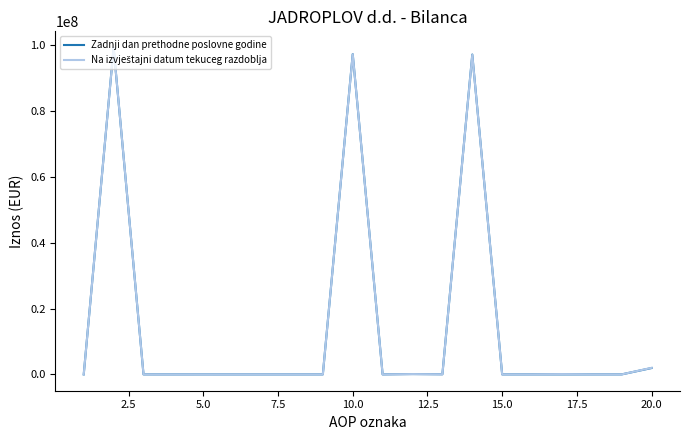

What is the highest value of the Zadnji dan prethodne poslovne godine series?

99261718